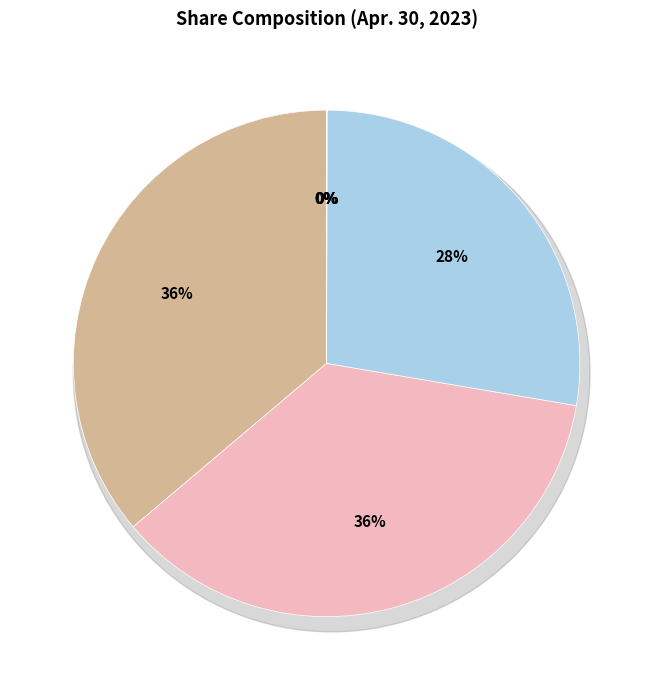

What is the largest slice in the pie chart?

Common Stock Shares Issued